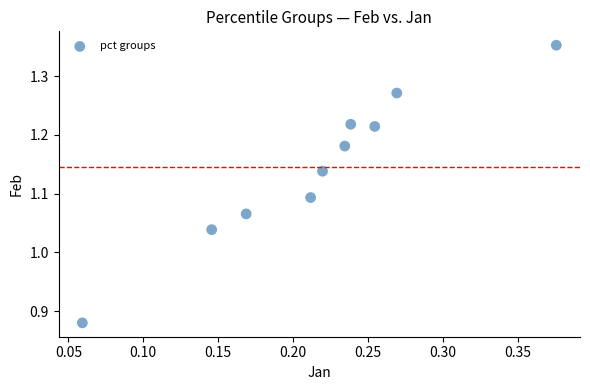

What is the range of X values (max minus min)?

0.3